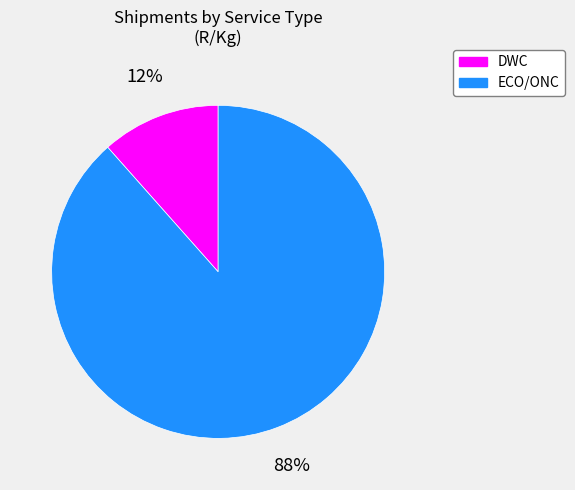

Is there any slice that represents more than half of the pie?

Yes